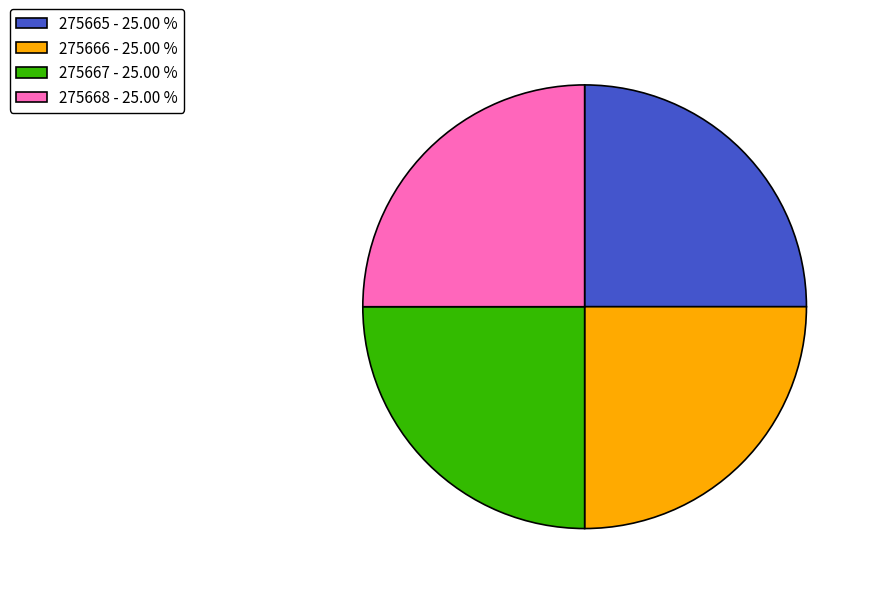

How many segments does this pie chart have?

4